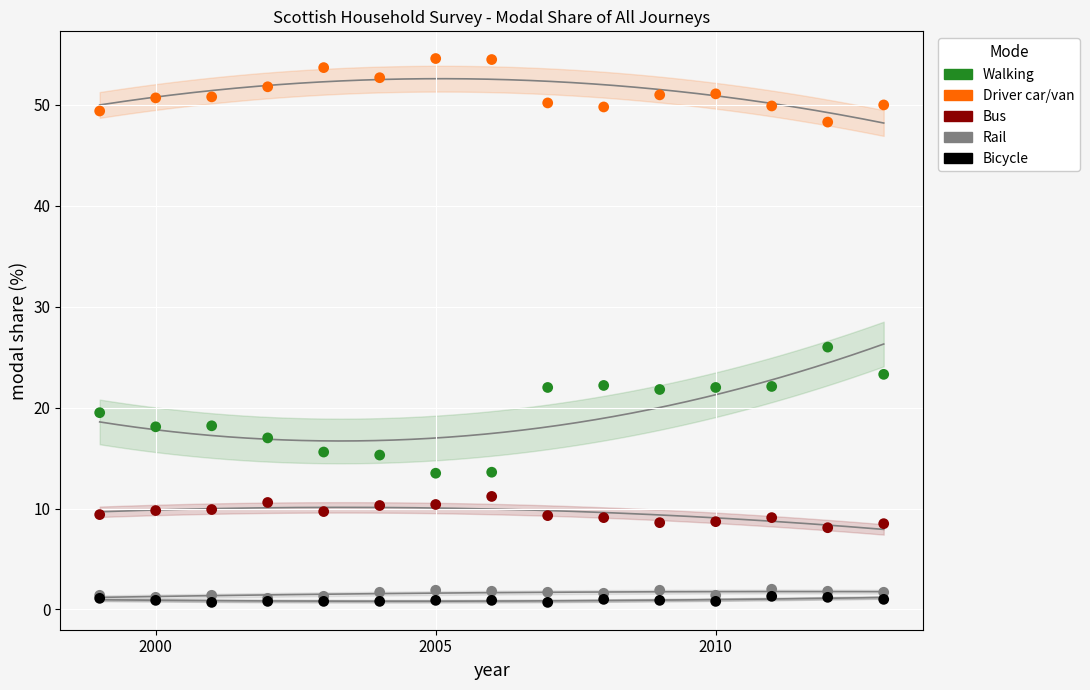

What are all the series names shown in the legend?

Walking, Driver car/van, Bus, Rail, Bicycle